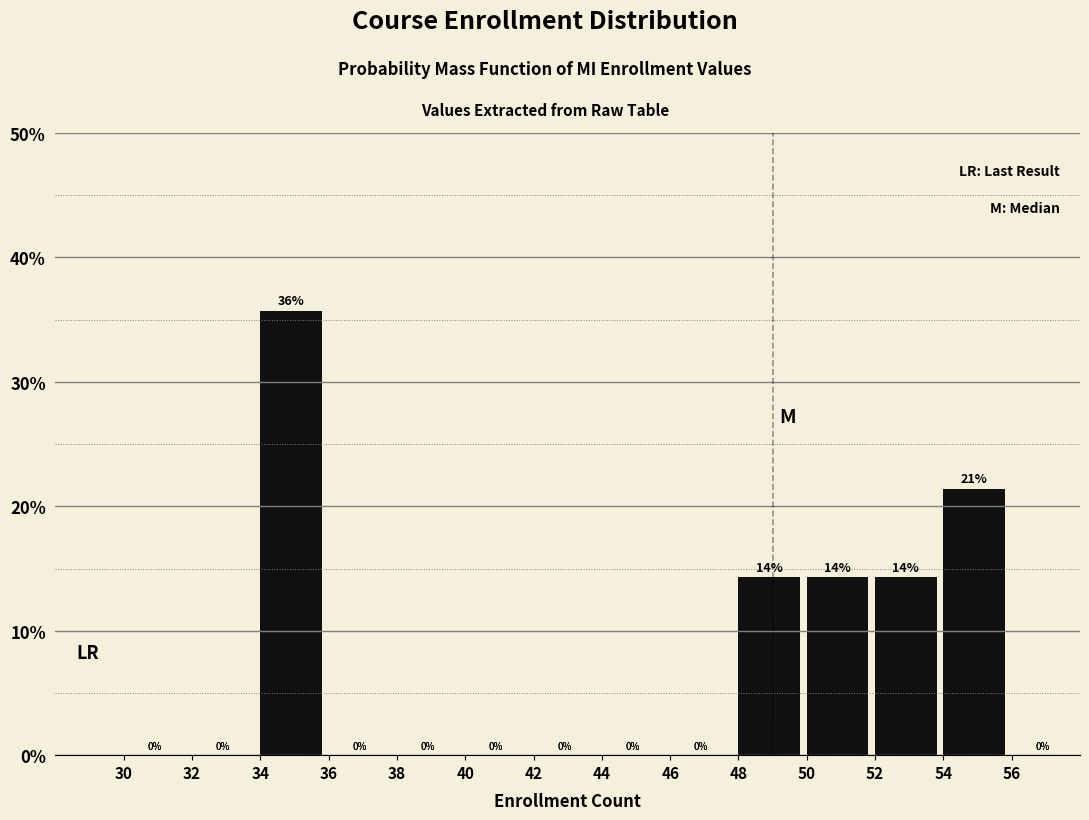

Over which range of the x-axis is the bar tallest?

34 to 36